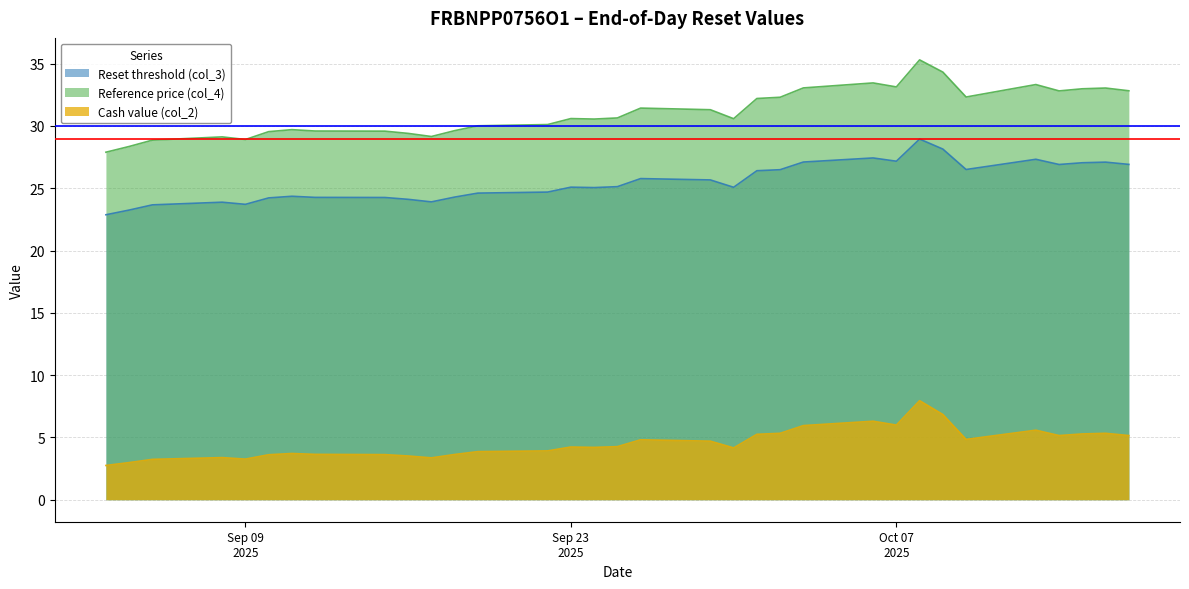

True or false: Reference price (col_4) has more than 0 points higher than both neighbors.

True